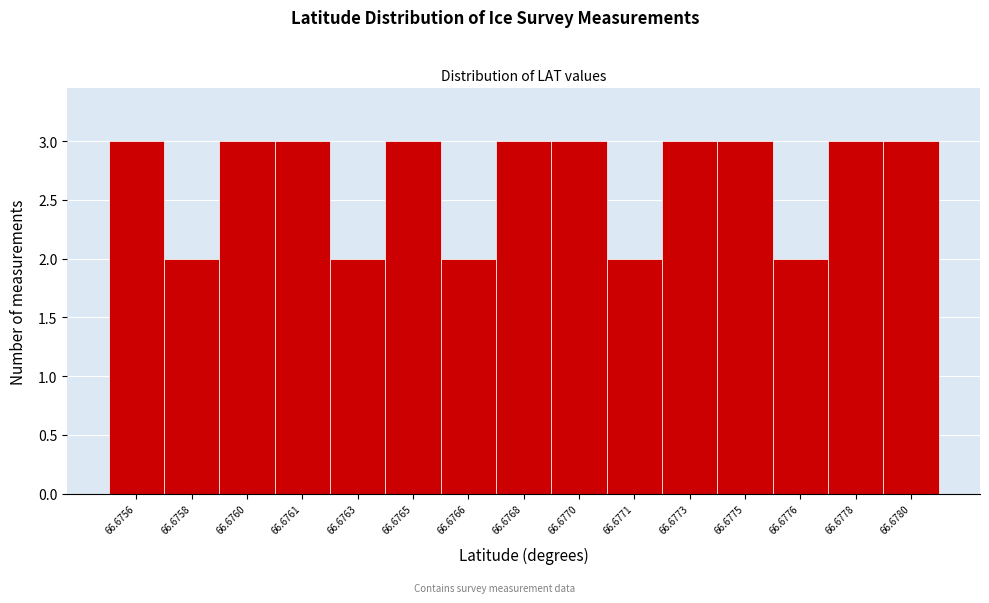

Reading left to right, list all the values displayed in this chart.

3	2	3	3	2	3	2	3	3	2	3	3	2	3	3